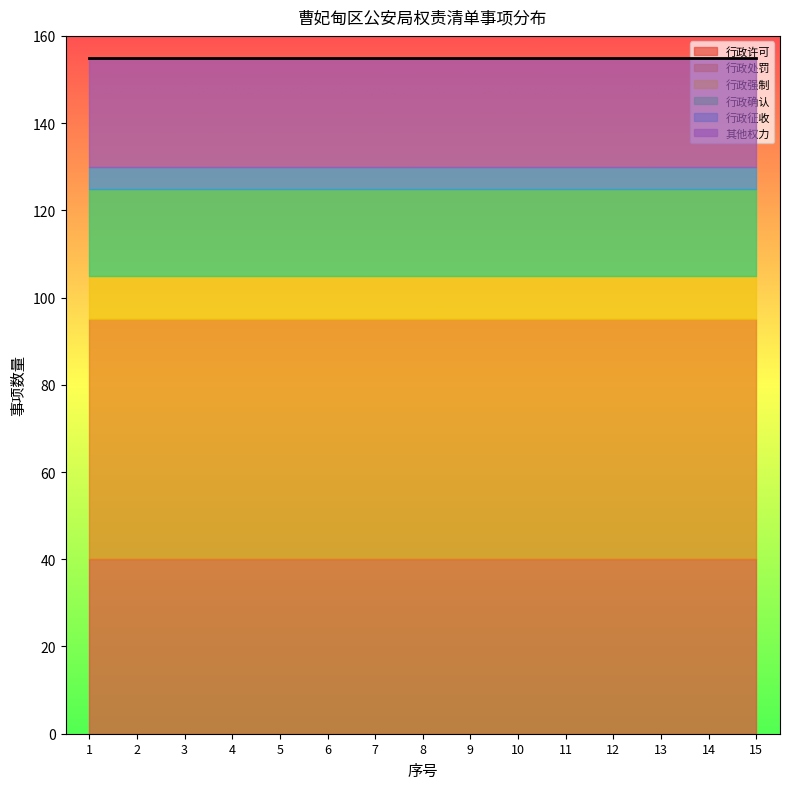

Where is 行政确认 nearest to the value 20?

1